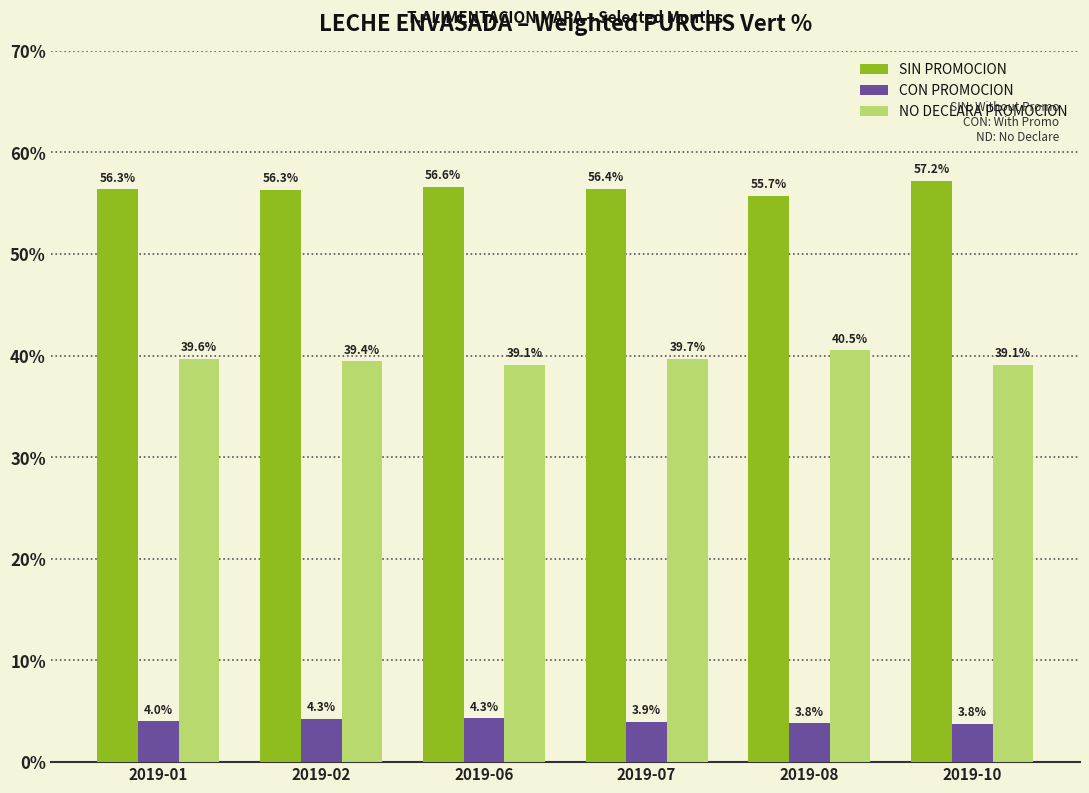

Which series has the largest total across all categories?

SIN PROMOCION